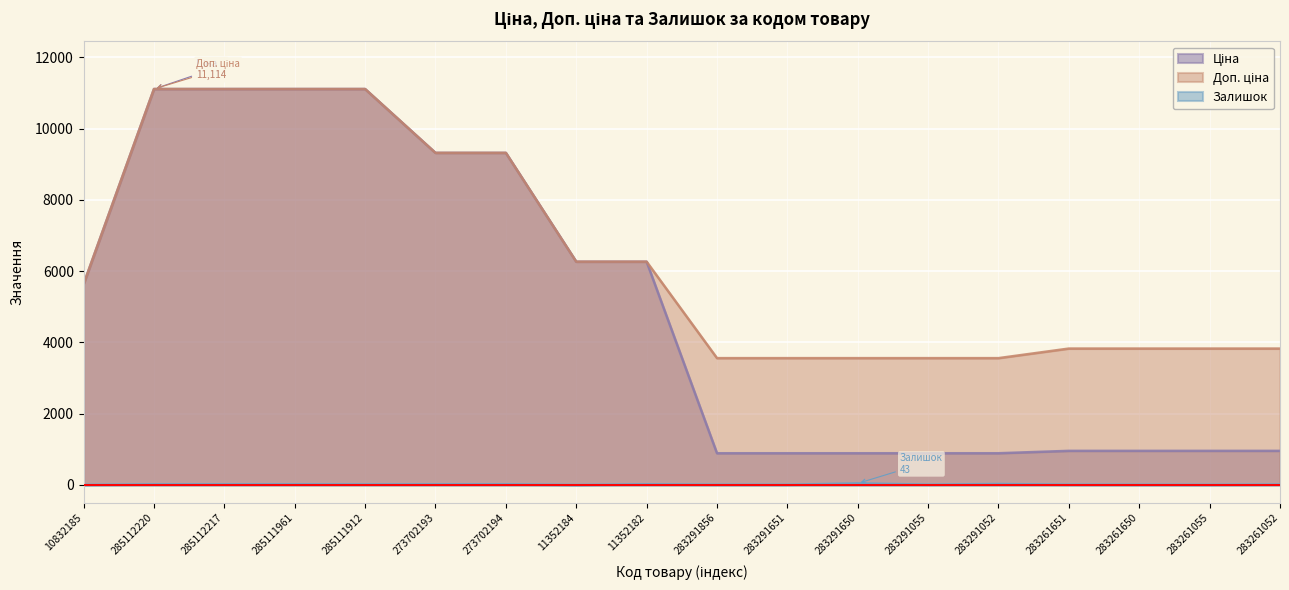

Reading left to right, extract all data points from this chart.

Ціна: 10832185=5636.0	285112220=11113.6	285112217=11113.6	285111961=11113.6	285111912=11113.6	273702193=9321.4	273702194=9321.4	11352184=6266.7	11352182=6266.7	283291856=889.9	283291651=889.9	283291650=889.9	283291055=889.9	283291052=889.9	283261651=957.1	283261650=957.1	283261055=957.1	283261052=957.1
Доп. ціна: 10832185=5636.0	285112220=11113.6	285112217=11113.6	285111961=11113.6	285111912=11113.6	273702193=9321.4	273702194=9321.4	11352184=6266.7	11352182=6266.7	283291856=3559.7	283291651=3559.7	283291650=3559.7	283291055=3559.7	283291052=3559.7	283261651=3828.4	283261650=3828.4	283261055=3828.4	283261052=3828.4
Залишок: 10832185=2.0	285112220=17.0	285112217=17.0	285111961=17.0	285111912=14.0	273702193=17.0	273702194=18.0	11352184=0.0	11352182=19.0	283291856=7.0	283291651=6.0	283291650=43.0	283291055=9.0	283291052=26.0	283261651=8.0	283261650=6.0	283261055=4.0	283261052=12.0